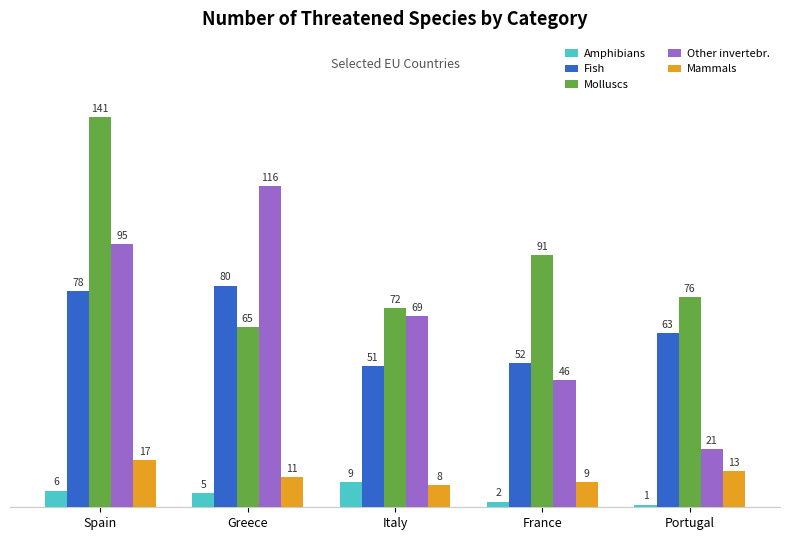

What is the maximum value for Mammals?

17